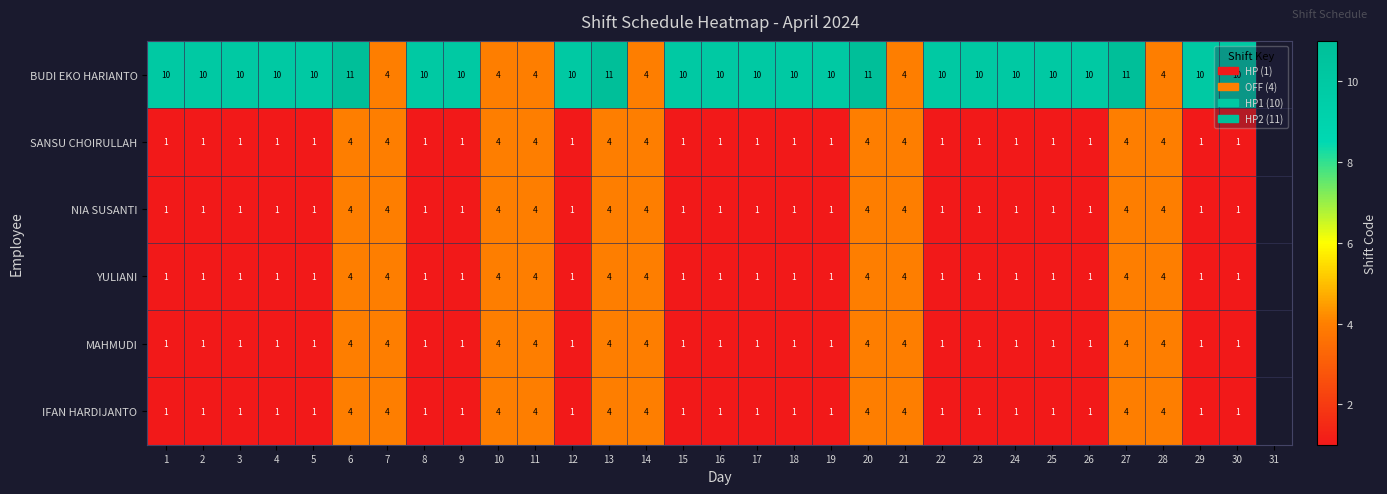

Between 11 and 20, which series saw the biggest shift?

BUDI EKO HARIANTO